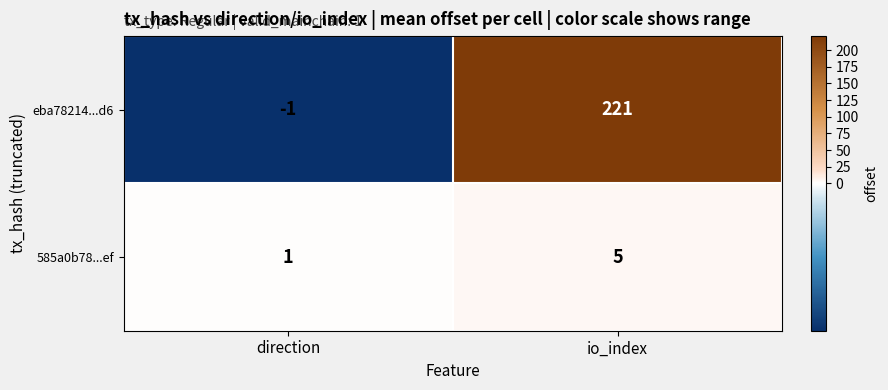

Reading left to right, transcribe all the data shown in this chart.

eba78214...d6: -1	221
585a0b78...ef: 1	5